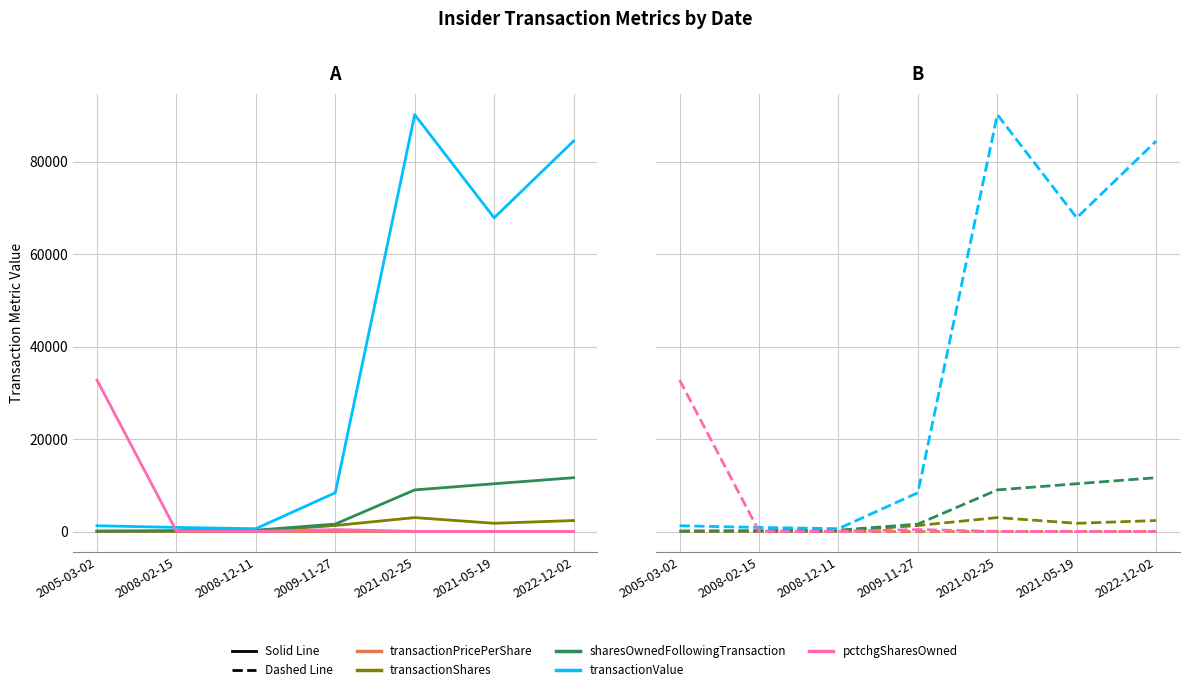

Is it true that transactionPricePerShare equals 13.7 at 2008-02-15?

False